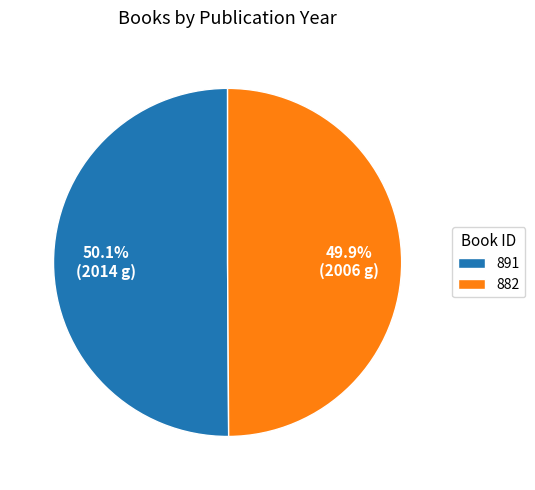

Is there a majority slice in this chart?

Yes